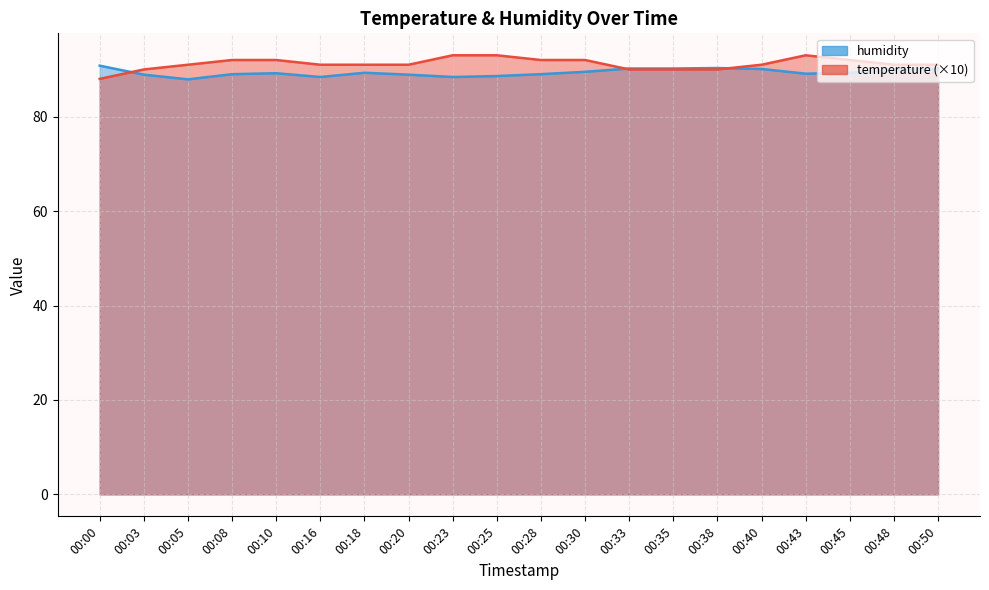

At which label does temperature reach its minimum?

00:00